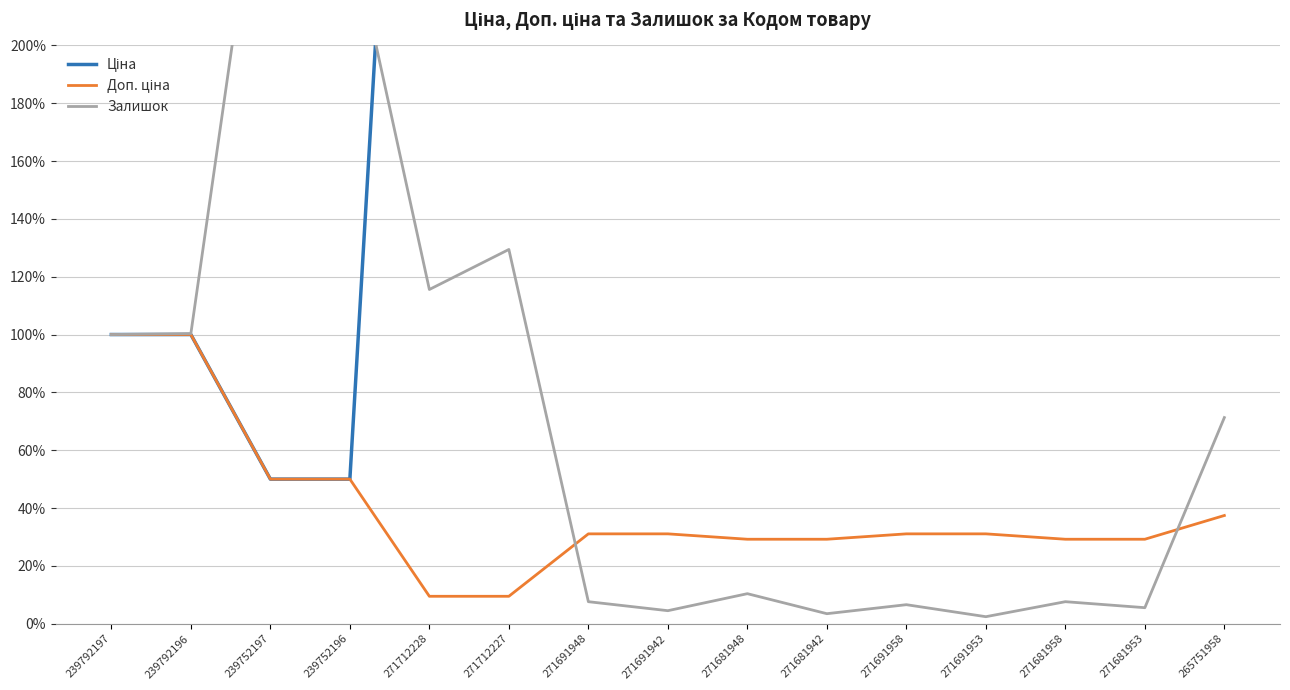

Which category has the lowest value across all series?

271691953